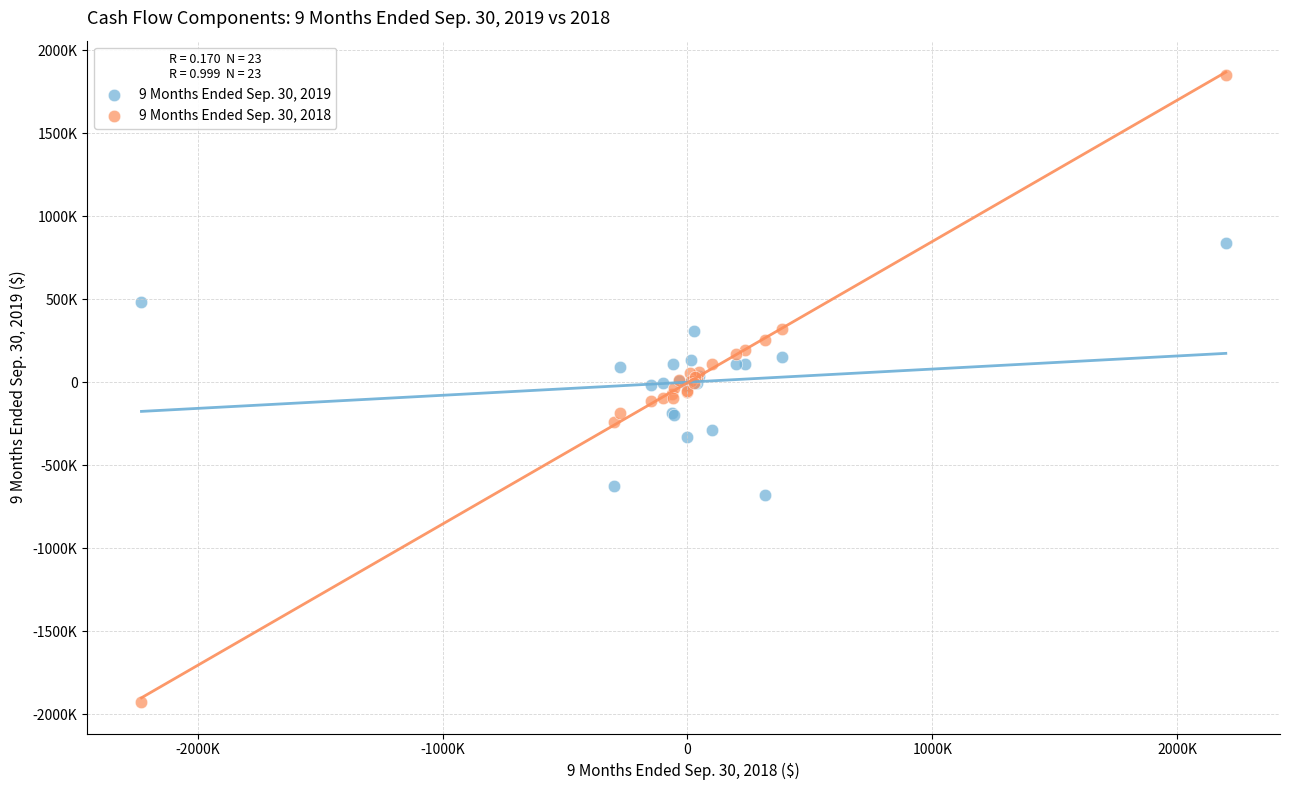

Which series has the largest Y range (max minus min)?

9 Months Ended Sep. 30, 2018